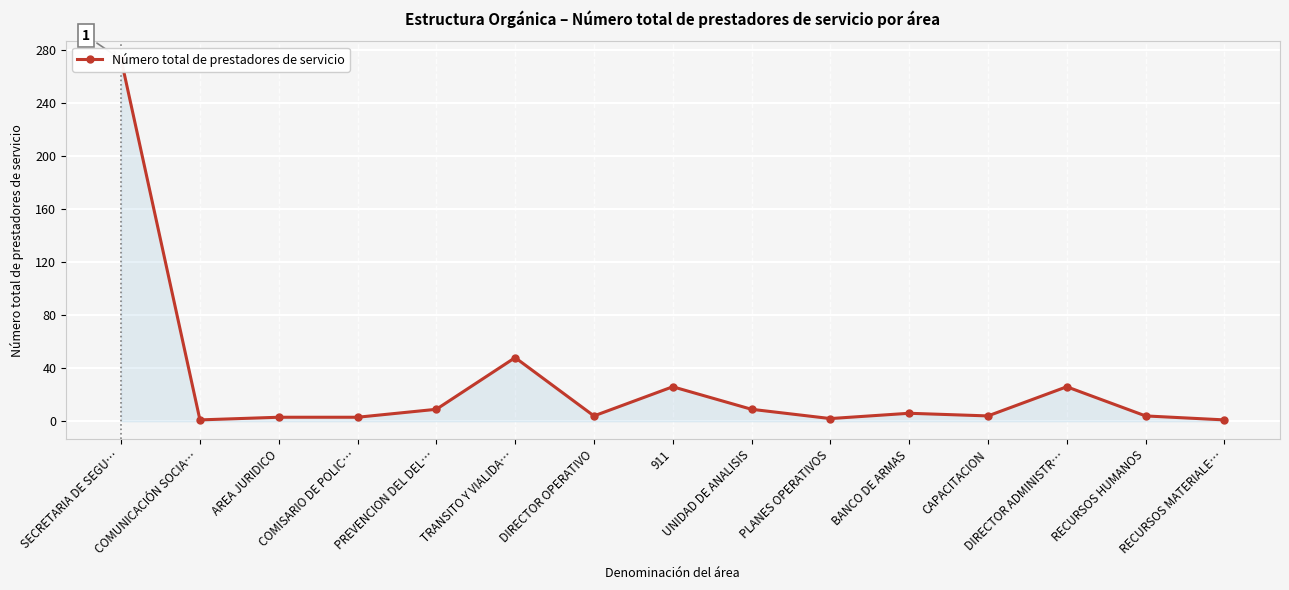

The value at RECURSOS MATERIALE… is 0. True or false?

False